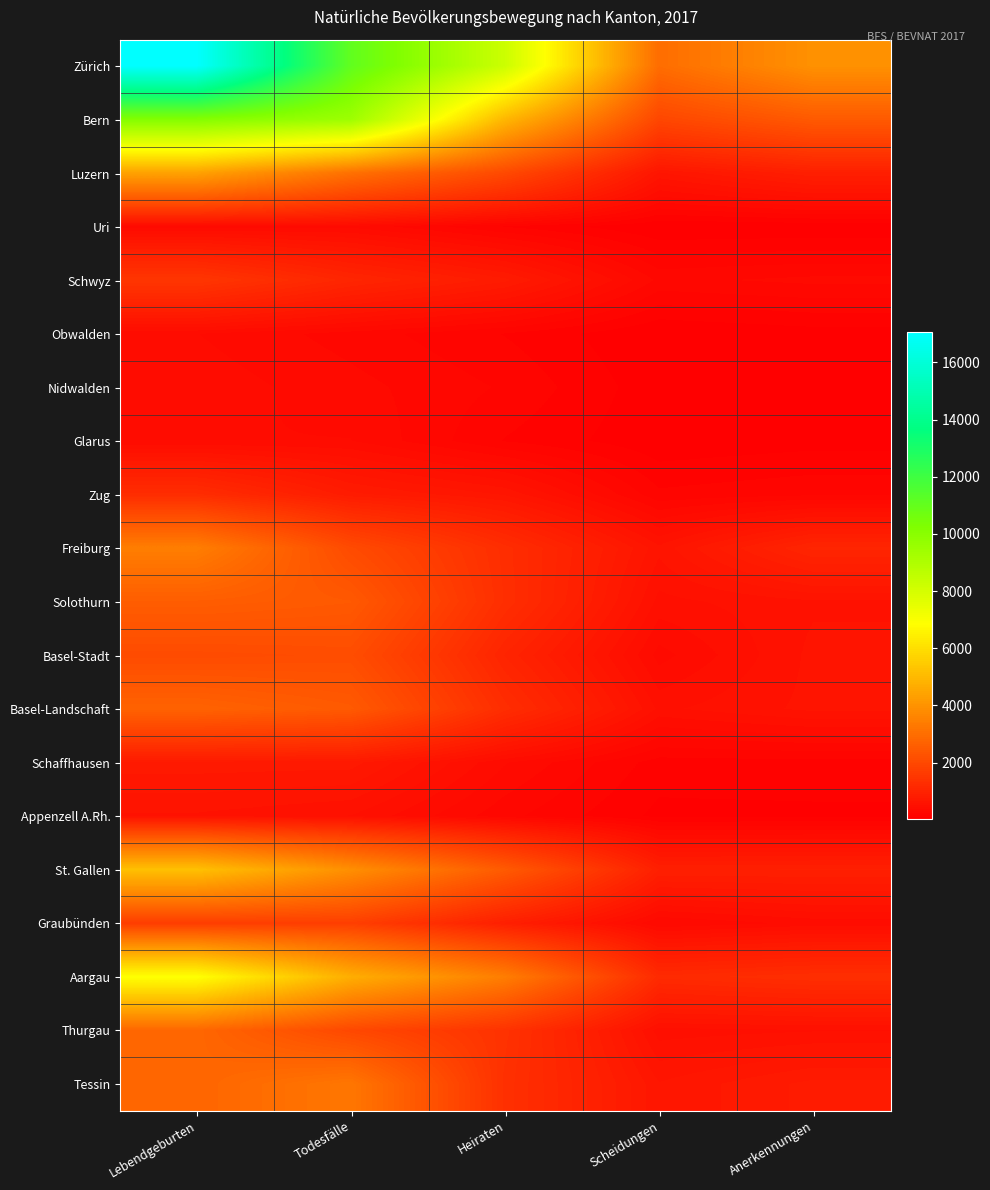

At which category is the sum across all series the highest?

Lebendgeburten